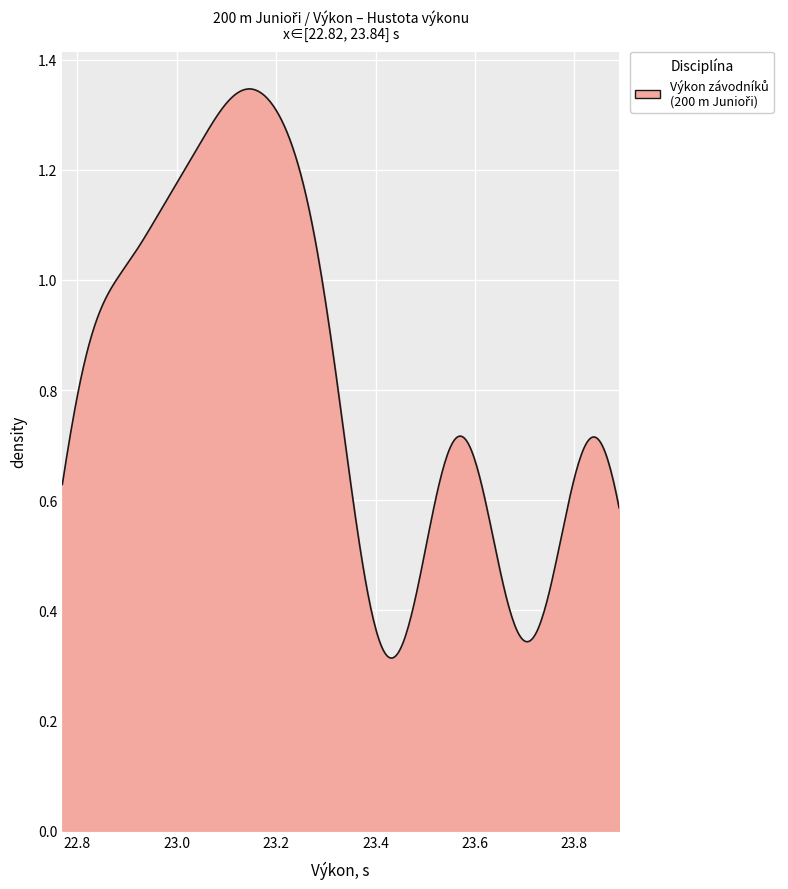

Does the chart have visible grid lines?

Yes